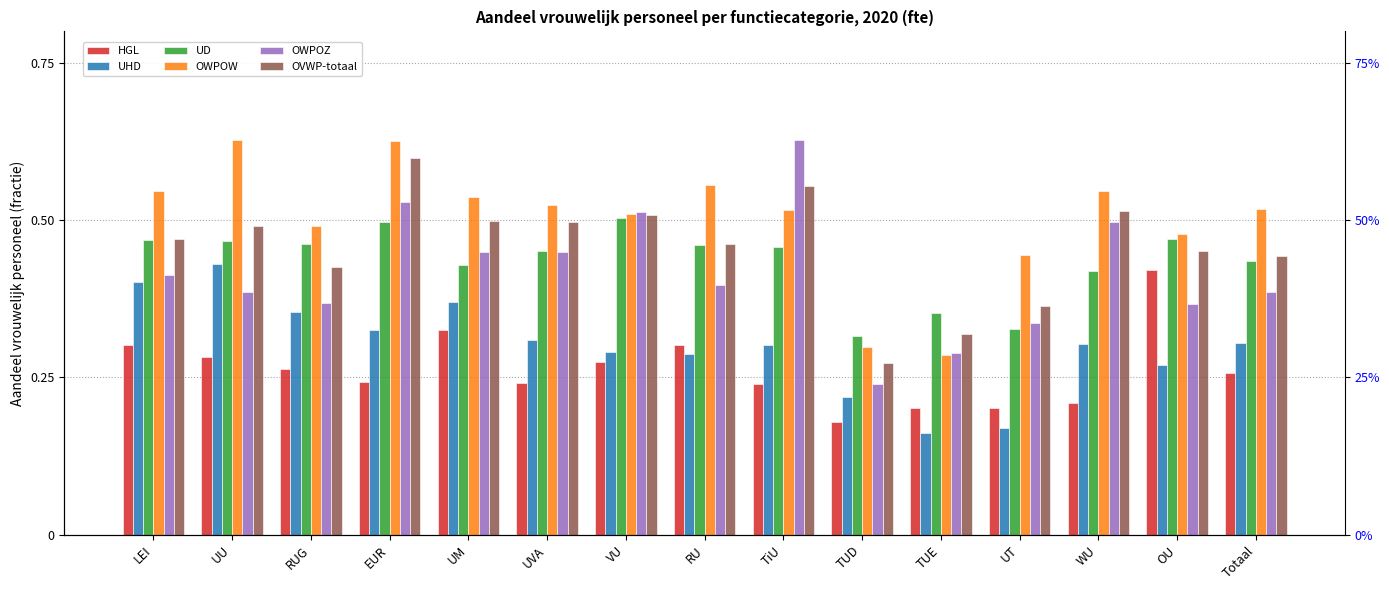

What is the minimum value shown in the chart?

0.2